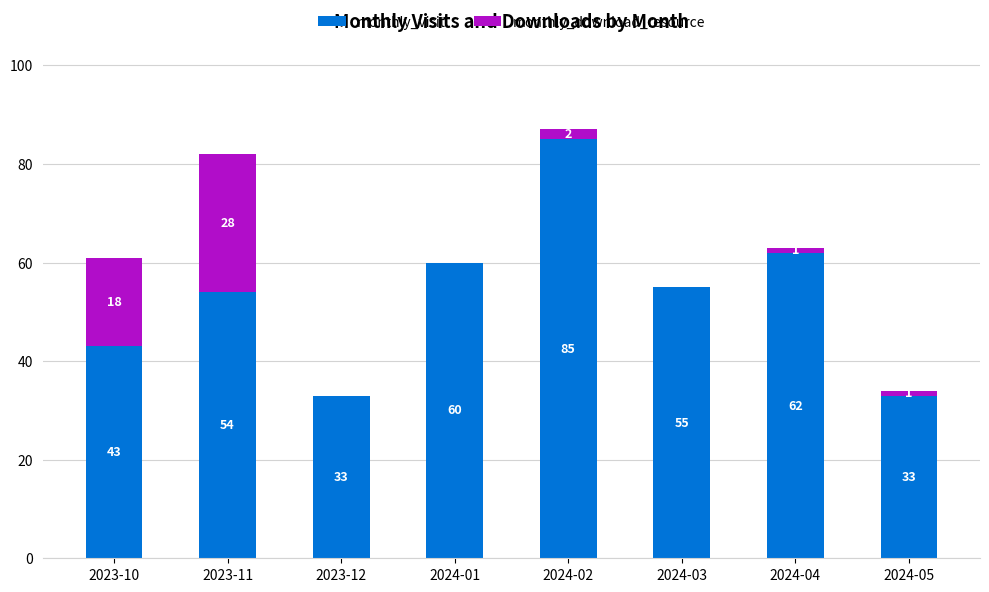

Count the number of categories in the chart.

8